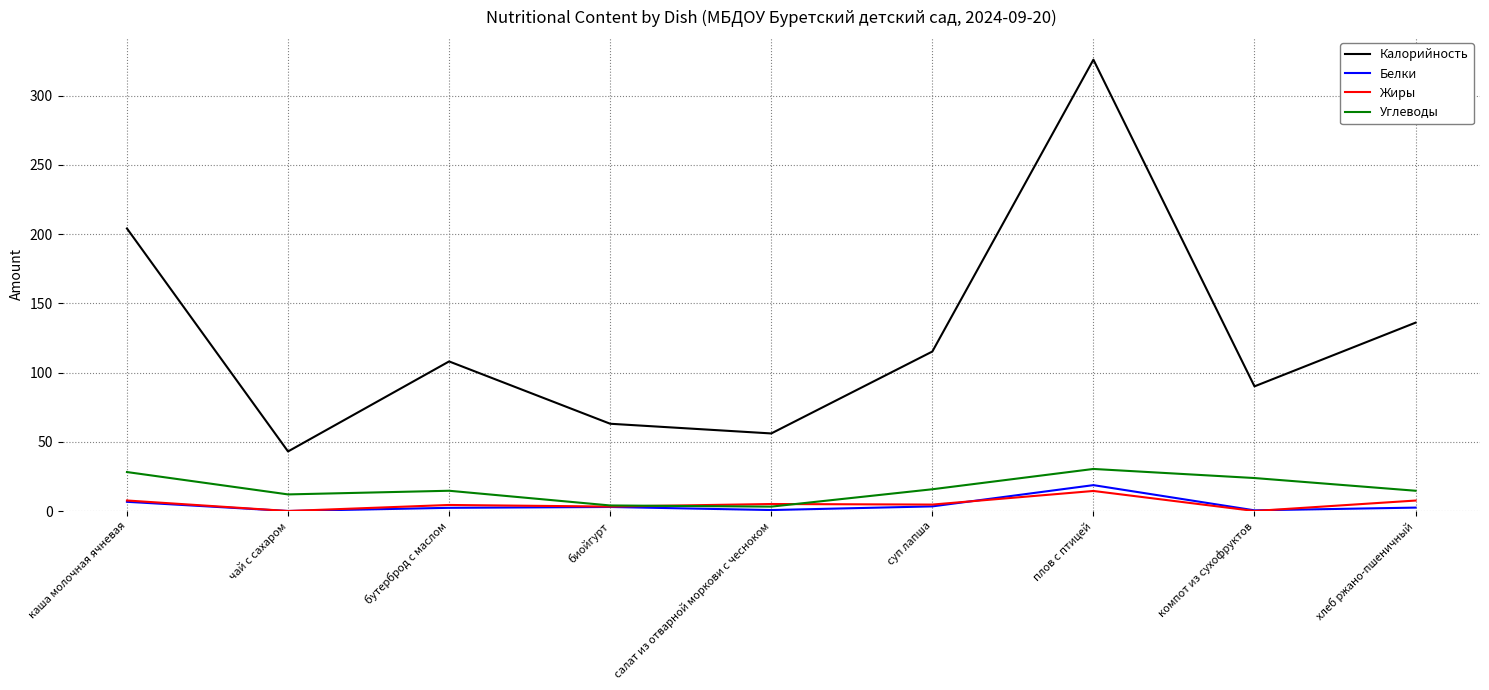

At which label is Белки closest to 9?

каша молочная ячневая